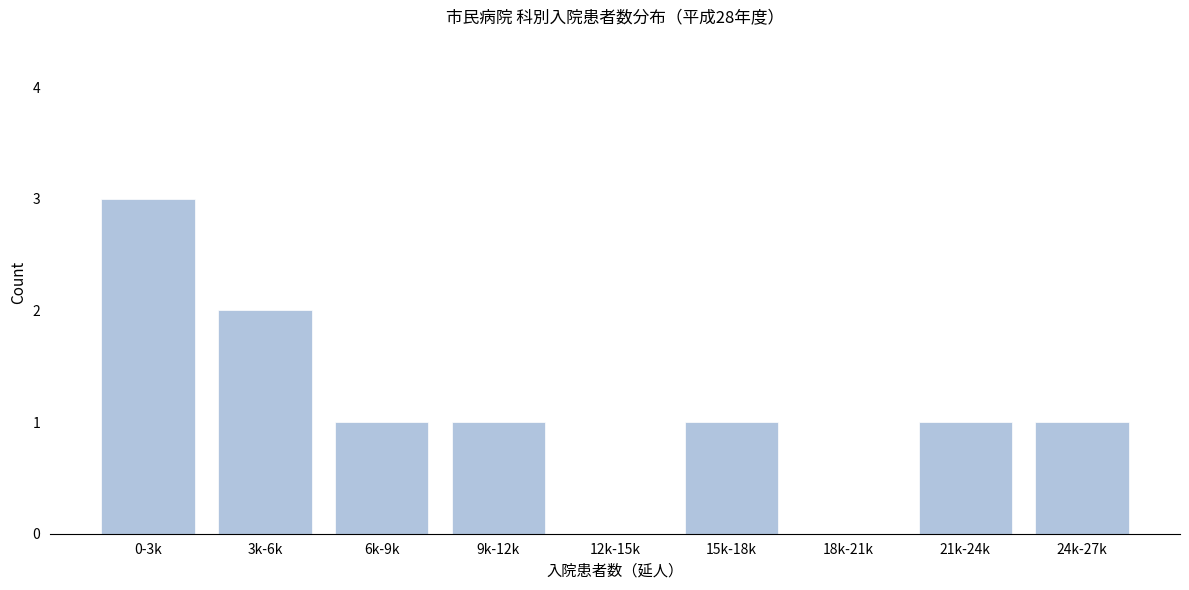

Reading right to left, extract all data points from this chart.

24k-27k=1	21k-24k=1	18k-21k=0	15k-18k=1	12k-15k=0	9k-12k=1	6k-9k=1	3k-6k=2	0-3k=3